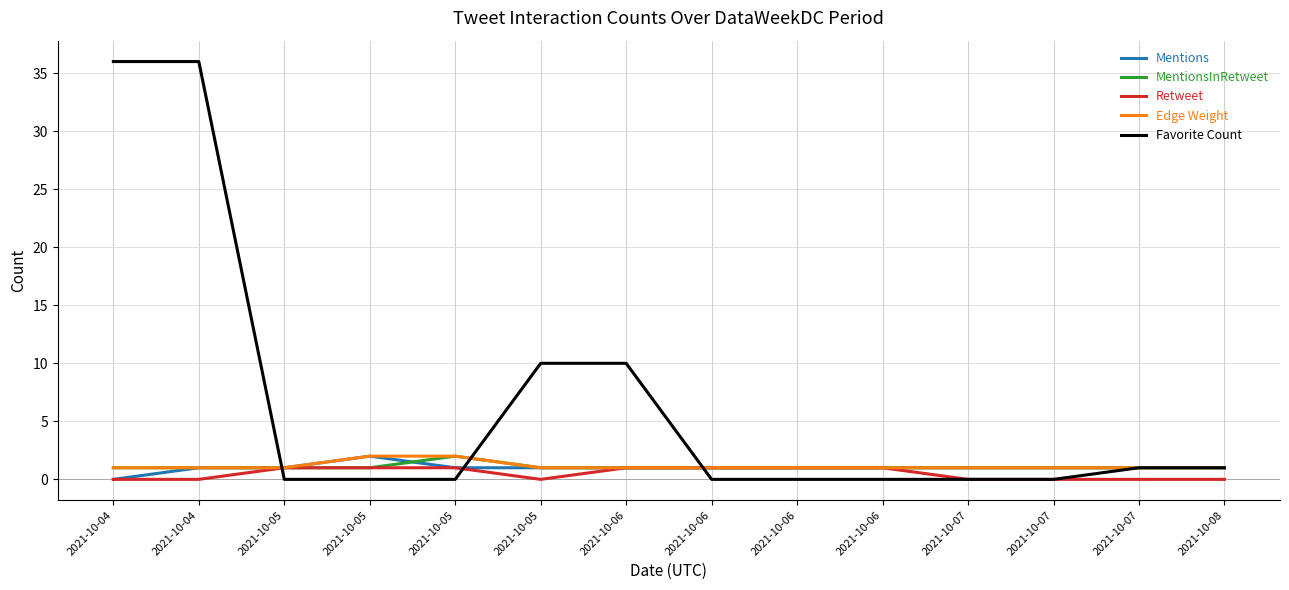

What are all the series names shown in the legend?

Mentions, MentionsInRetweet, Retweet, Edge Weight, Favorite Count